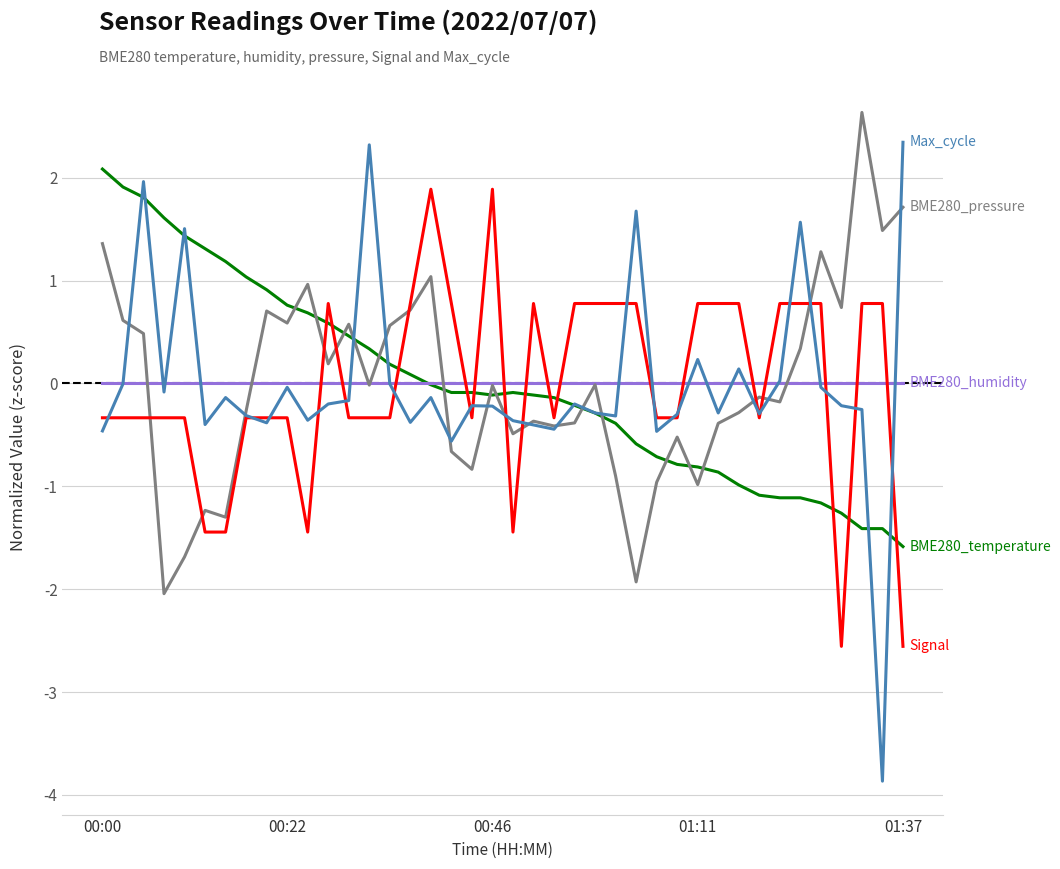

What is the maximum value shown in the chart?

2.6